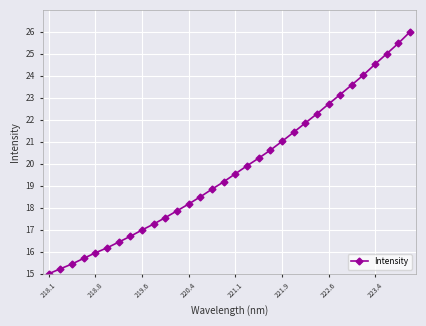

What is the value of the 9th point from the left?

17.0